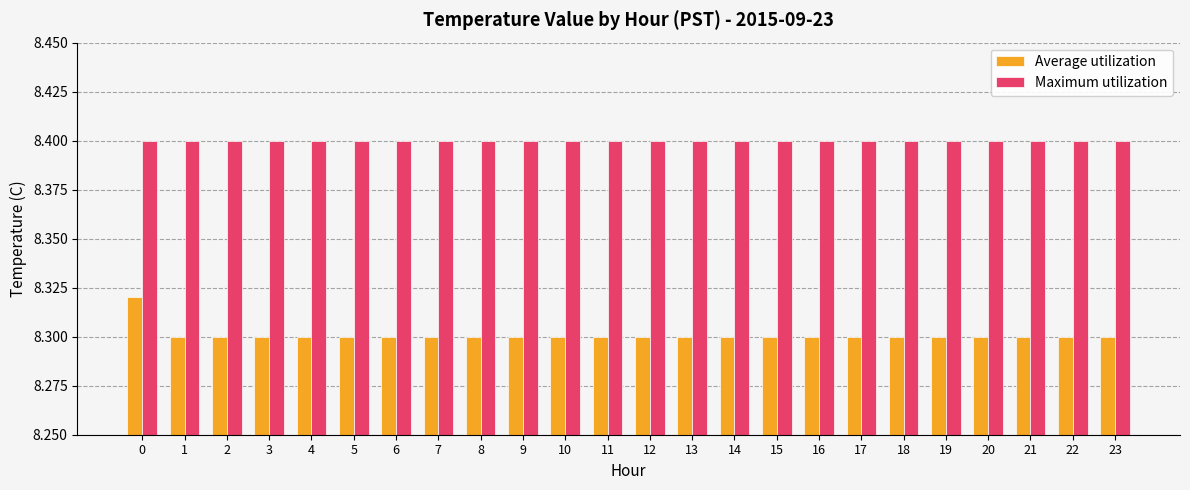

Rank the series by their average value, from highest to lowest.

Maximum utilization, Average utilization